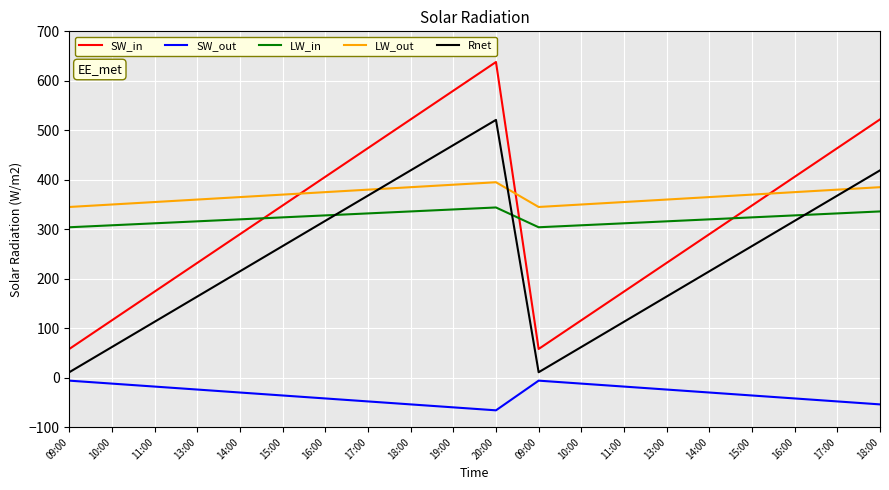

What are all the series names shown in the legend?

SW_in, SW_out, LW_in, LW_out, Rnet